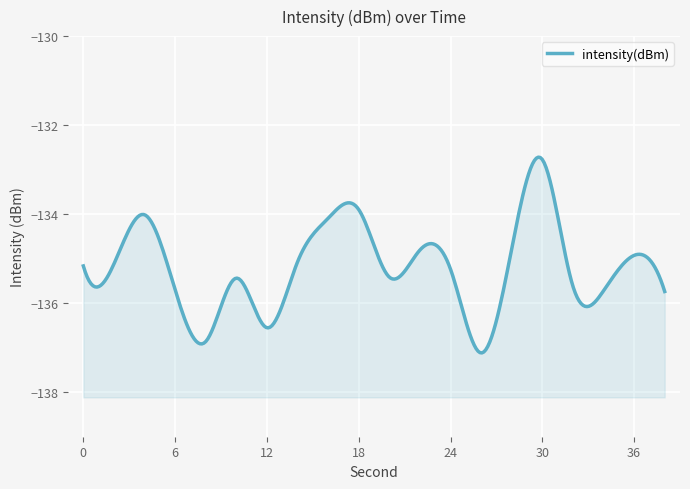

What is the average value?

-135.2